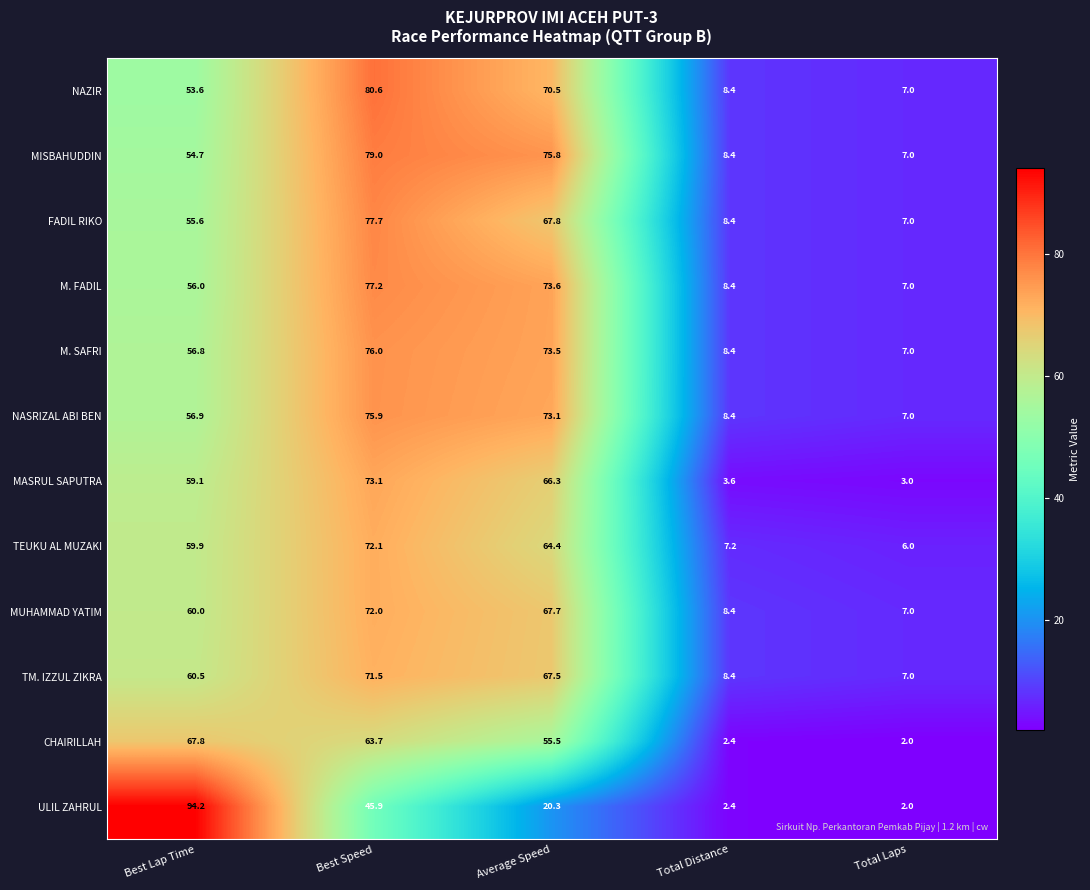

At which category is the sum across all series the highest?

Best Speed